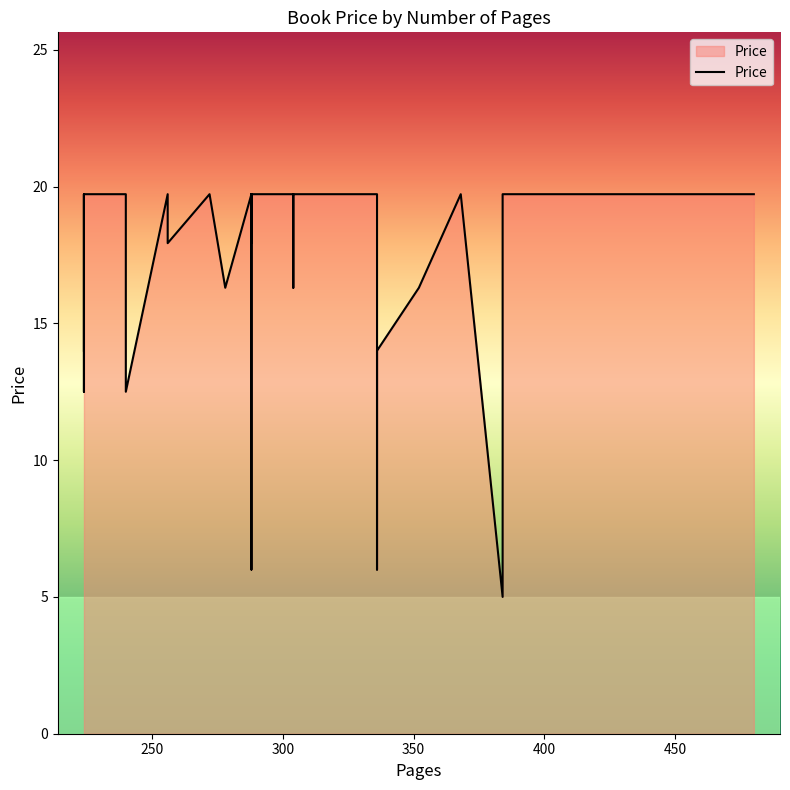

True or false: the data shows 33.8 at 288.

False